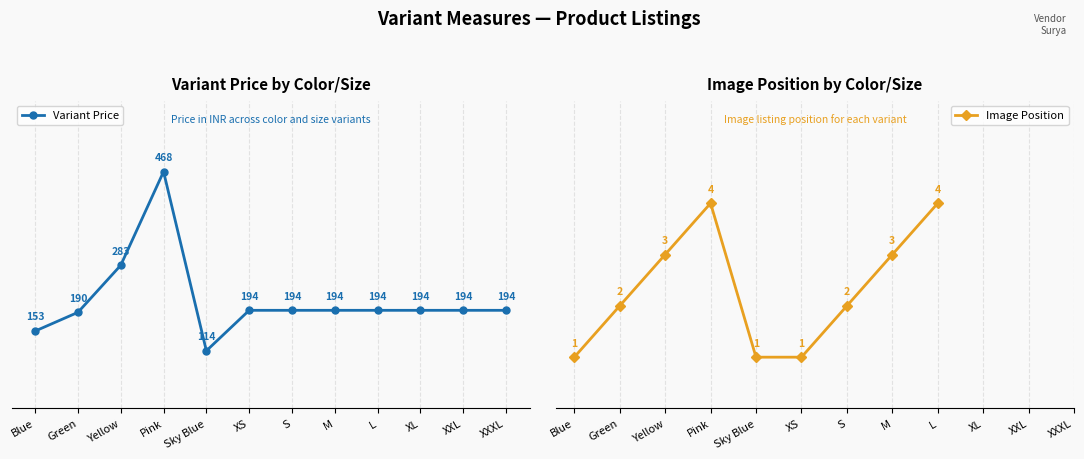

What is the difference between the highest and lowest values at Blue?

152.0